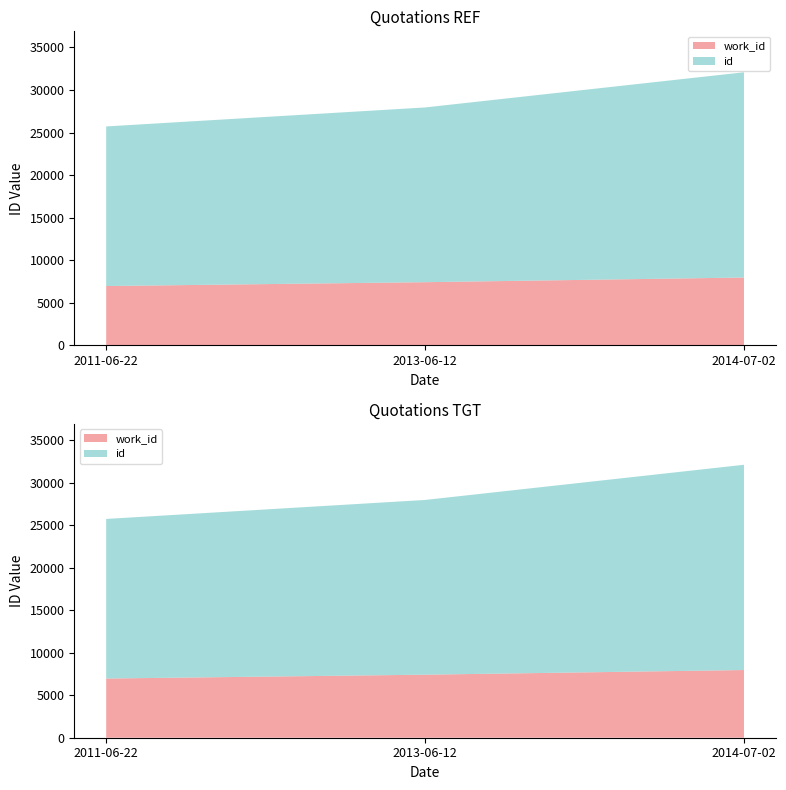

Reading left to right, list all the values displayed in this chart.

work_id: 6958	7410	7957
id: 18762	20542	24130